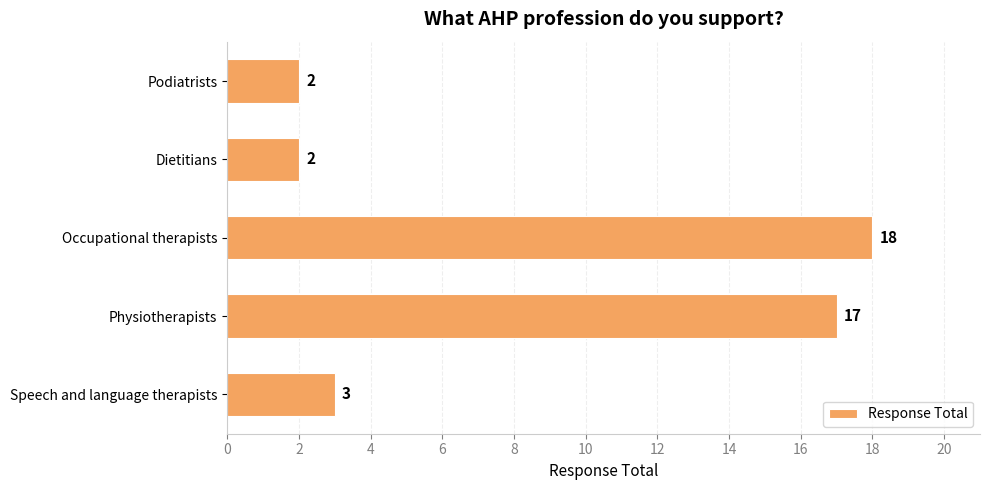

What is the average value?

8